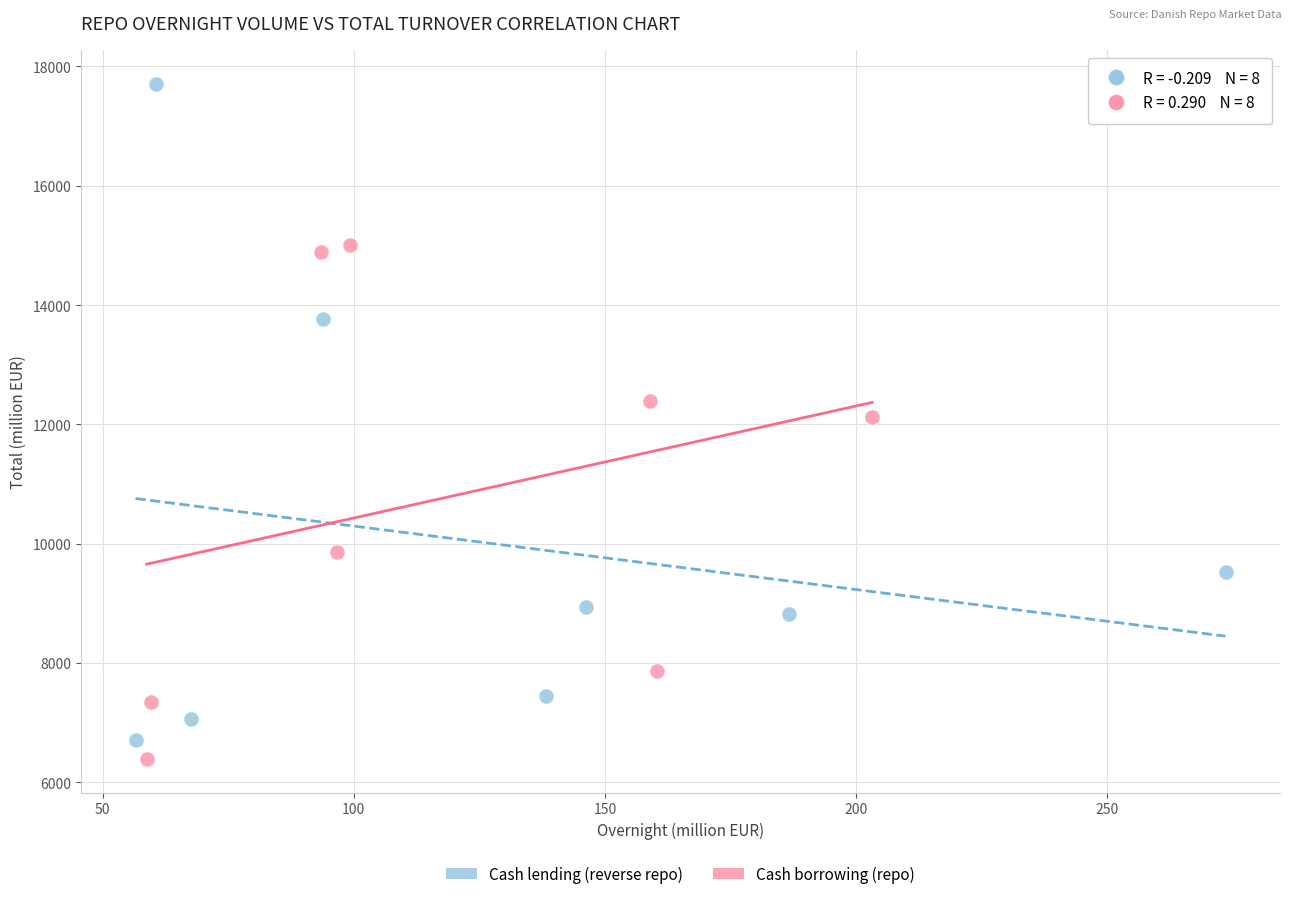

Which series has the largest Y range (max minus min)?

Cash lending (reverse repo)